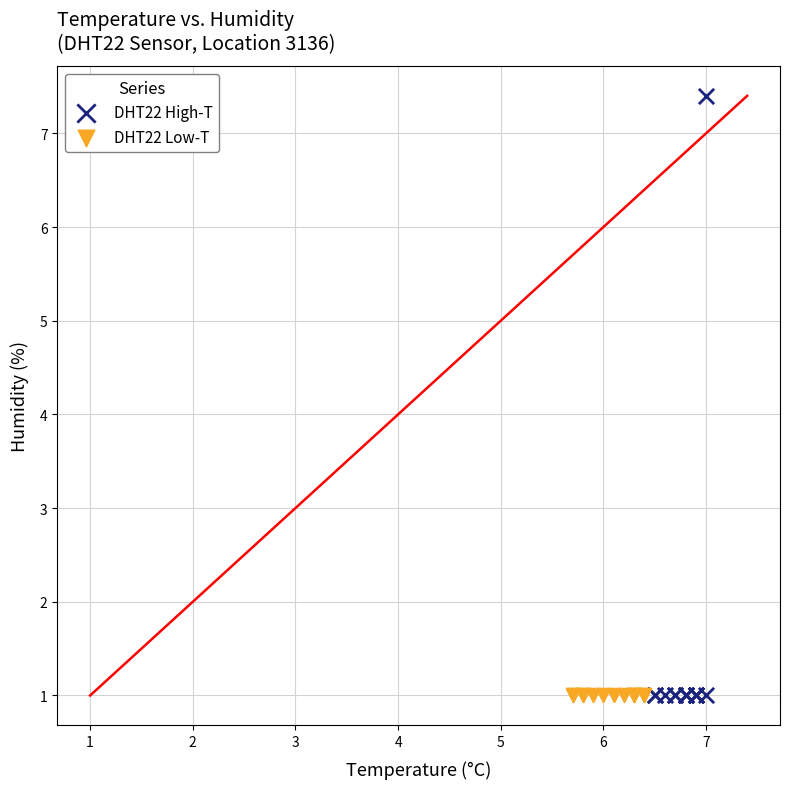

Which series reaches the maximum Y coordinate?

DHT22 High-T